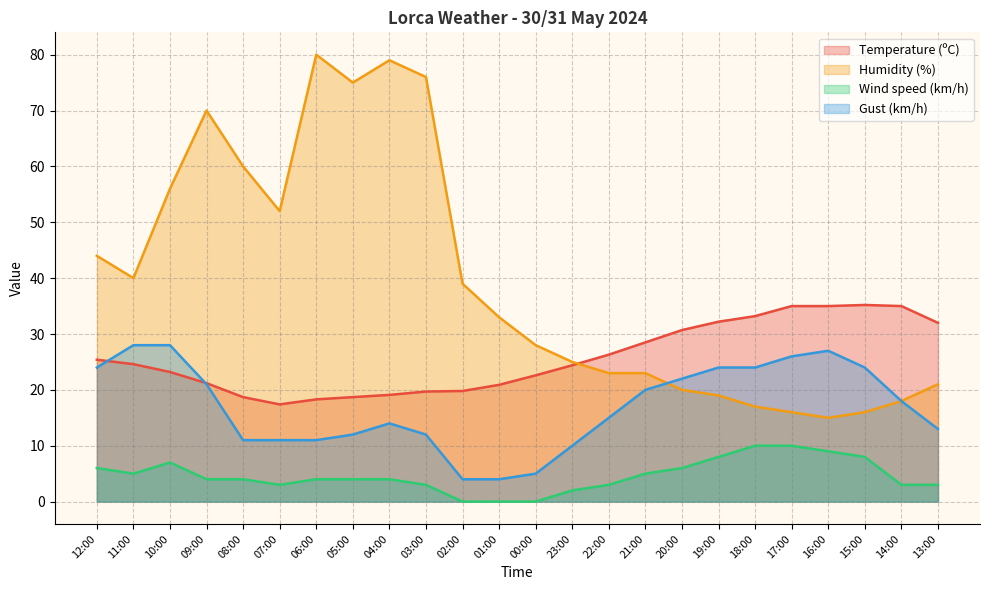

What is the label of the 2nd point from the left?

11:00